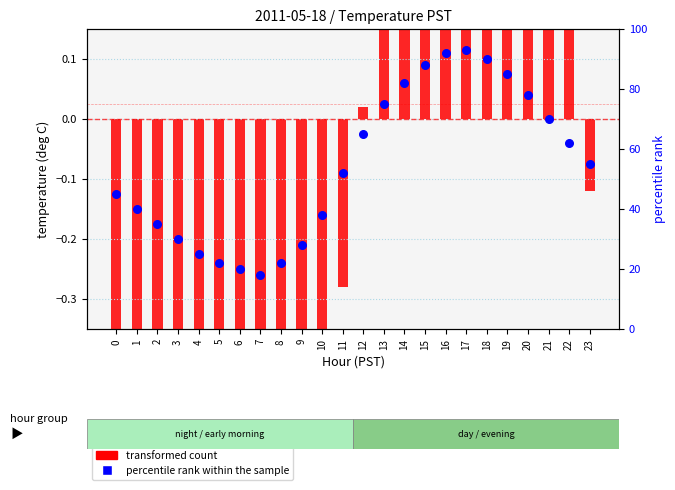

What is the total value across all series at 12?

65.0